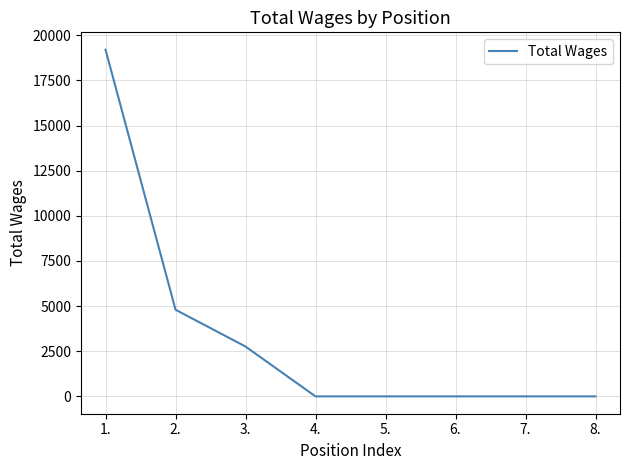

What is the approximate value at 2.?

4800